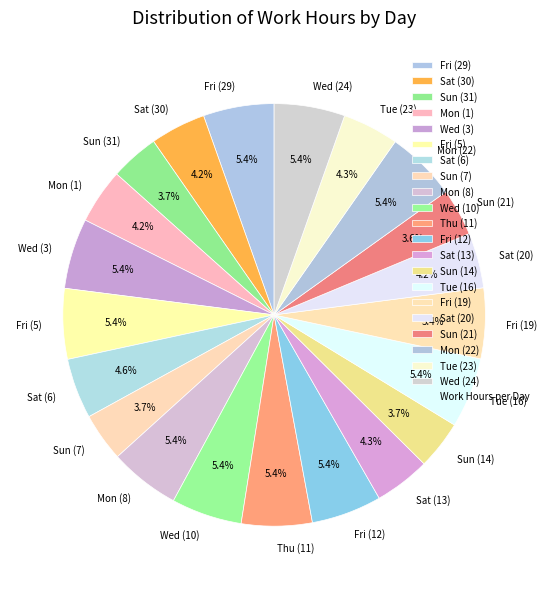

Which has a higher value, Sat (13) or Fri (19)?

Fri (19)